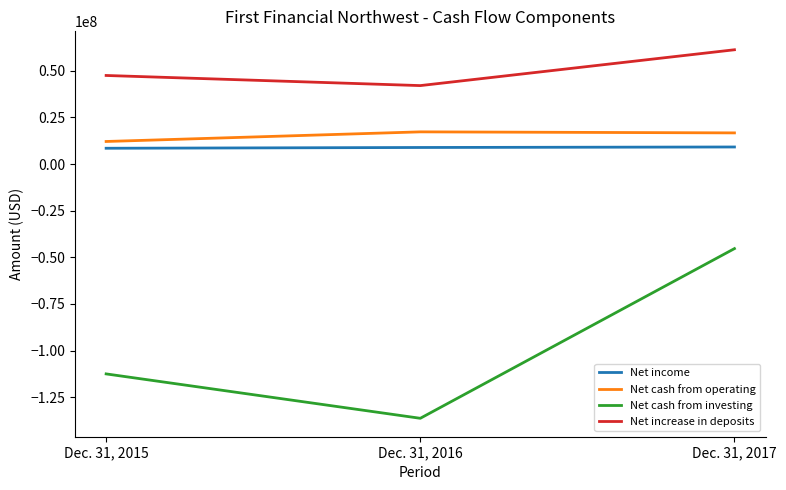

Rank the categories by Net cash from investing value from highest to lowest.

Dec. 31, 2017, Dec. 31, 2015, Dec. 31, 2016